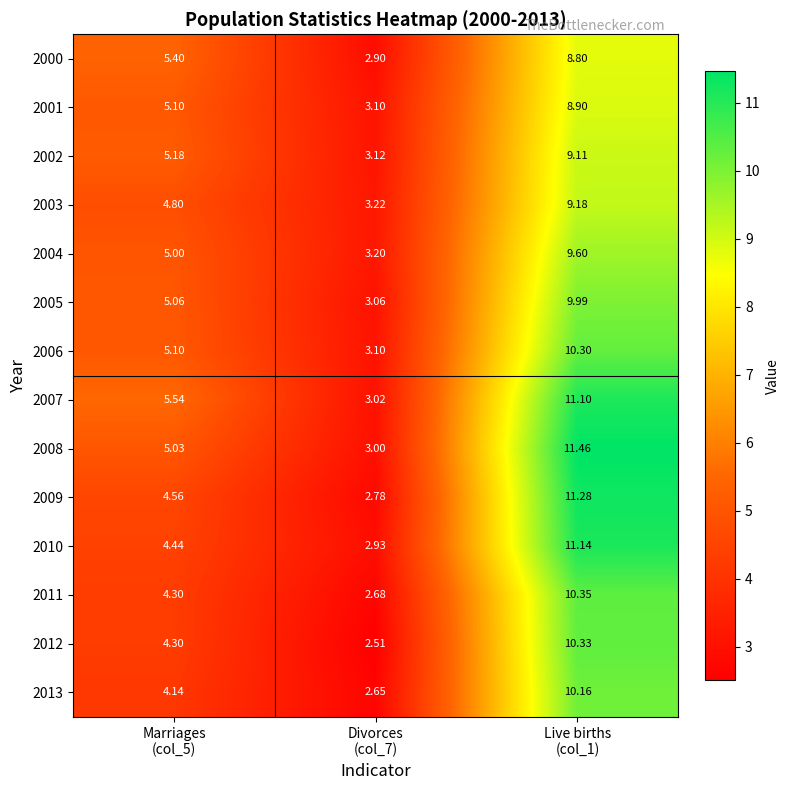

Reading right to left, what are all the values shown in this chart?

2000: Live births
(col_1)=8.8	Divorces
(col_7)=2.9	Marriages
(col_5)=5.4
2001: Live births
(col_1)=8.9	Divorces
(col_7)=3.1	Marriages
(col_5)=5.1
2002: Live births
(col_1)=9.1	Divorces
(col_7)=3.1	Marriages
(col_5)=5.2
2003: Live births
(col_1)=9.2	Divorces
(col_7)=3.2	Marriages
(col_5)=4.8
2004: Live births
(col_1)=9.6	Divorces
(col_7)=3.2	Marriages
(col_5)=5.0
2005: Live births
(col_1)=10.0	Divorces
(col_7)=3.1	Marriages
(col_5)=5.1
2006: Live births
(col_1)=10.3	Divorces
(col_7)=3.1	Marriages
(col_5)=5.1
2007: Live births
(col_1)=11.1	Divorces
(col_7)=3.0	Marriages
(col_5)=5.5
2008: Live births
(col_1)=11.5	Divorces
(col_7)=3.0	Marriages
(col_5)=5.0
2009: Live births
(col_1)=11.3	Divorces
(col_7)=2.8	Marriages
(col_5)=4.6
2010: Live births
(col_1)=11.1	Divorces
(col_7)=2.9	Marriages
(col_5)=4.4
2011: Live births
(col_1)=10.3	Divorces
(col_7)=2.7	Marriages
(col_5)=4.3
2012: Live births
(col_1)=10.3	Divorces
(col_7)=2.5	Marriages
(col_5)=4.3
2013: Live births
(col_1)=10.2	Divorces
(col_7)=2.6	Marriages
(col_5)=4.1